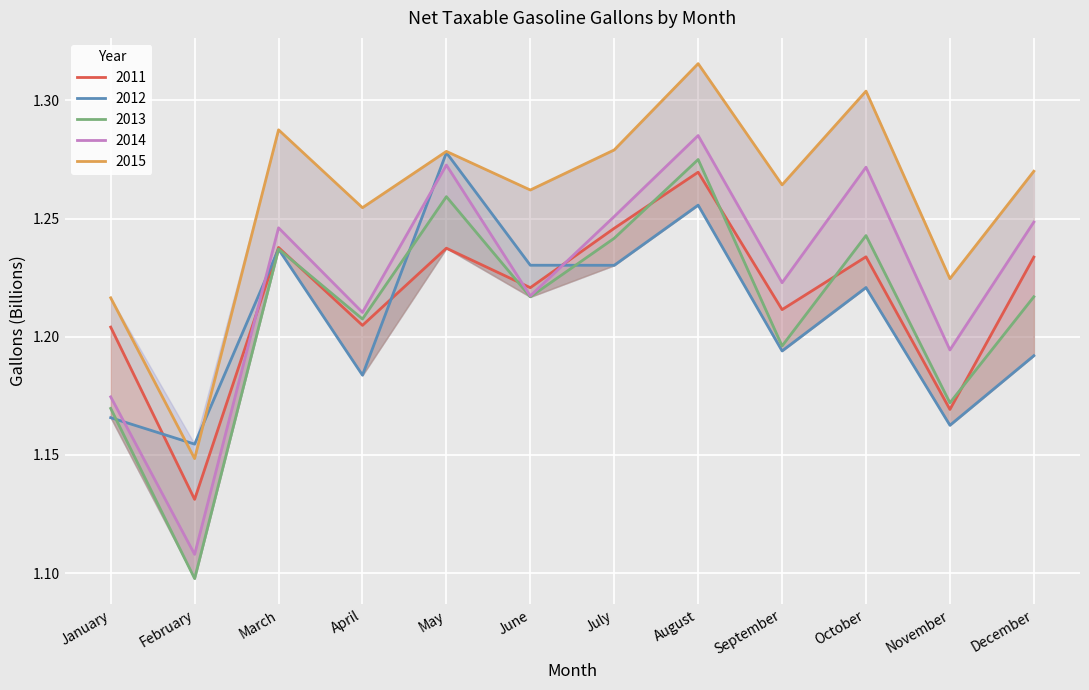

What is the sum of all 2015 values?

15.1